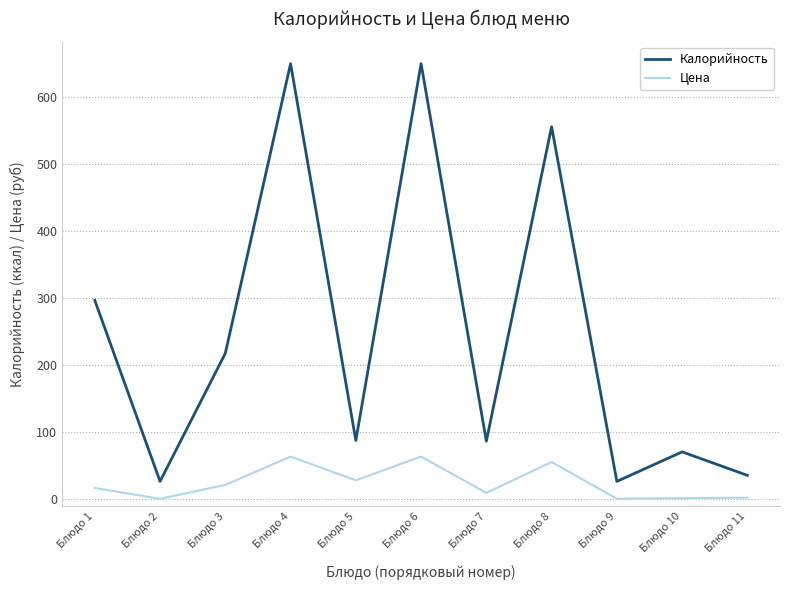

At which category does Цена reach its first local valley?

Блюдо 2